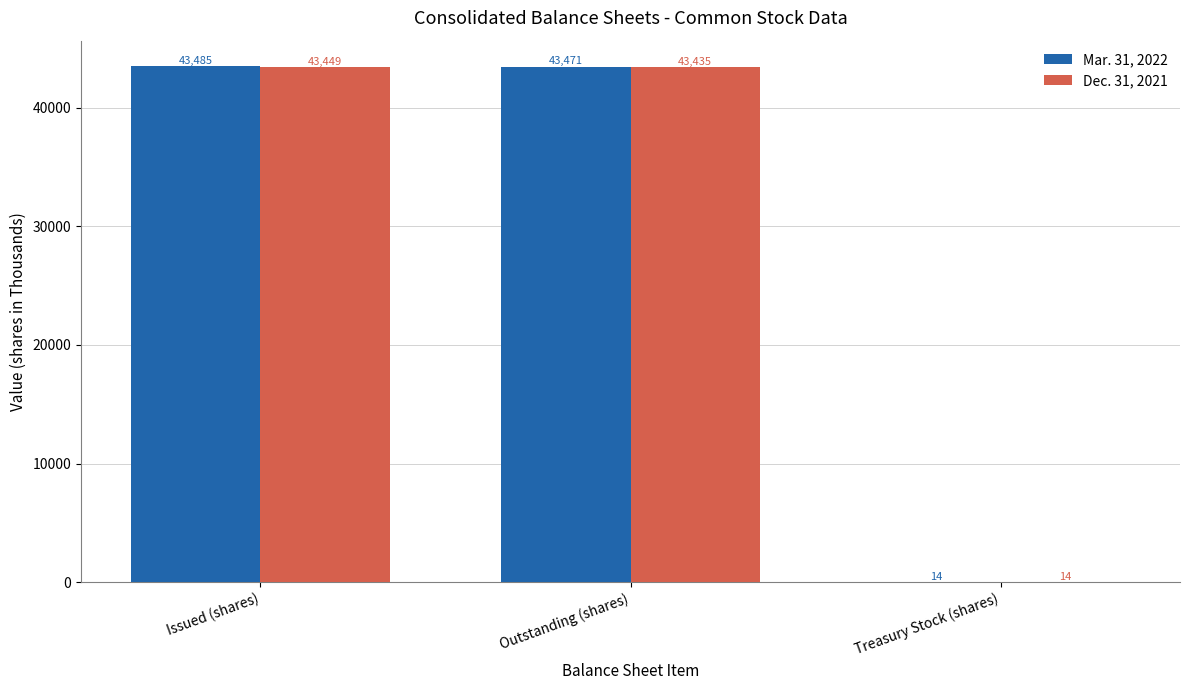

Are the bars grouped side by side (vs. stacked)?

Yes